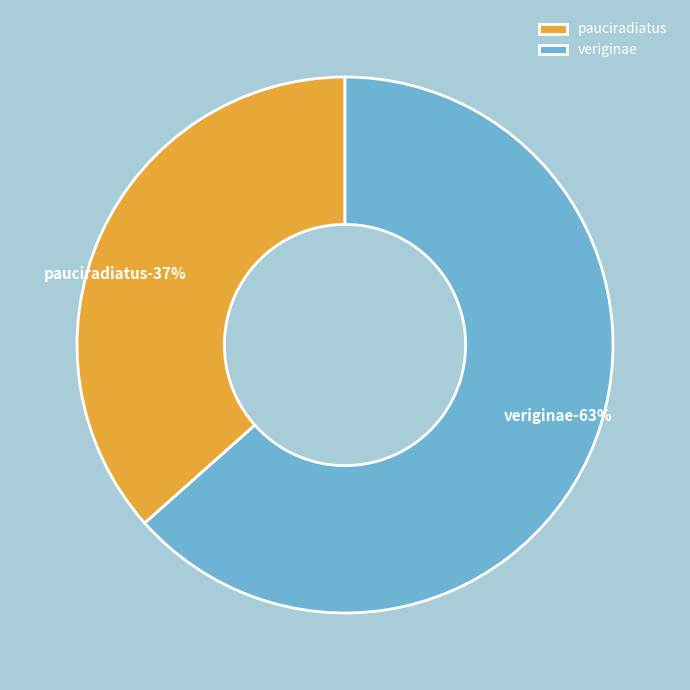

Which has a higher value, pauciradiatus or veriginae?

veriginae